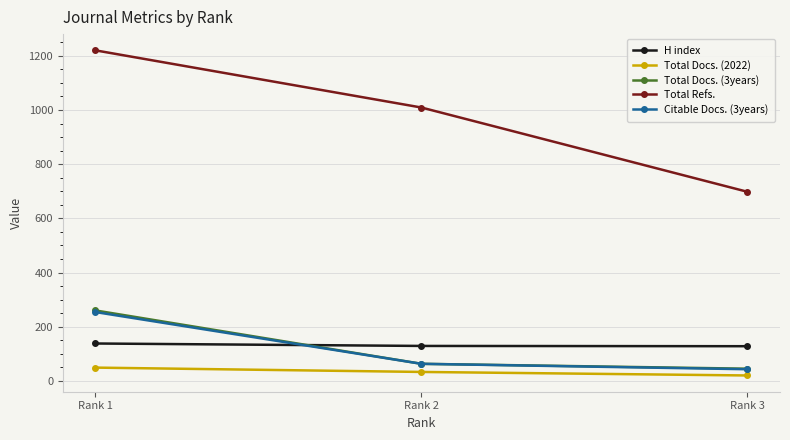

Where is Total Refs. nearest to the value 959?

Rank 2